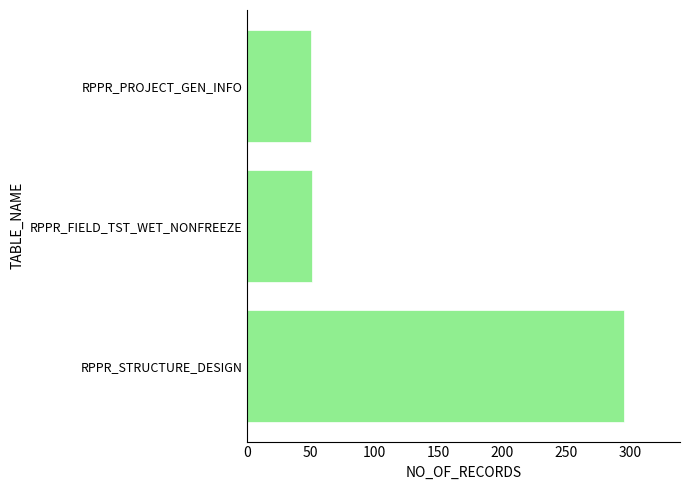

How many bars are there in total?

3